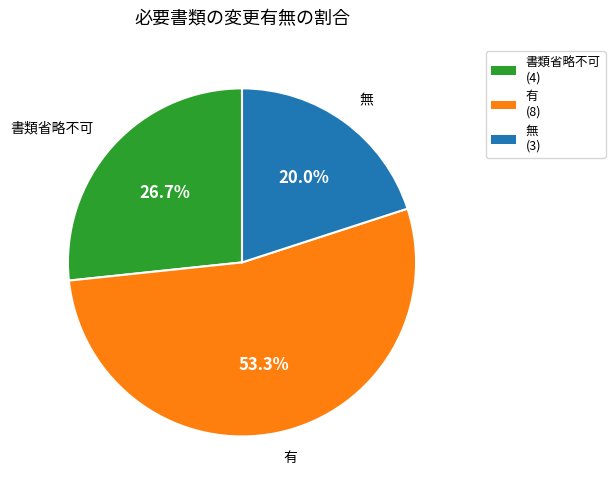

What is the smallest slice in the pie chart?

無